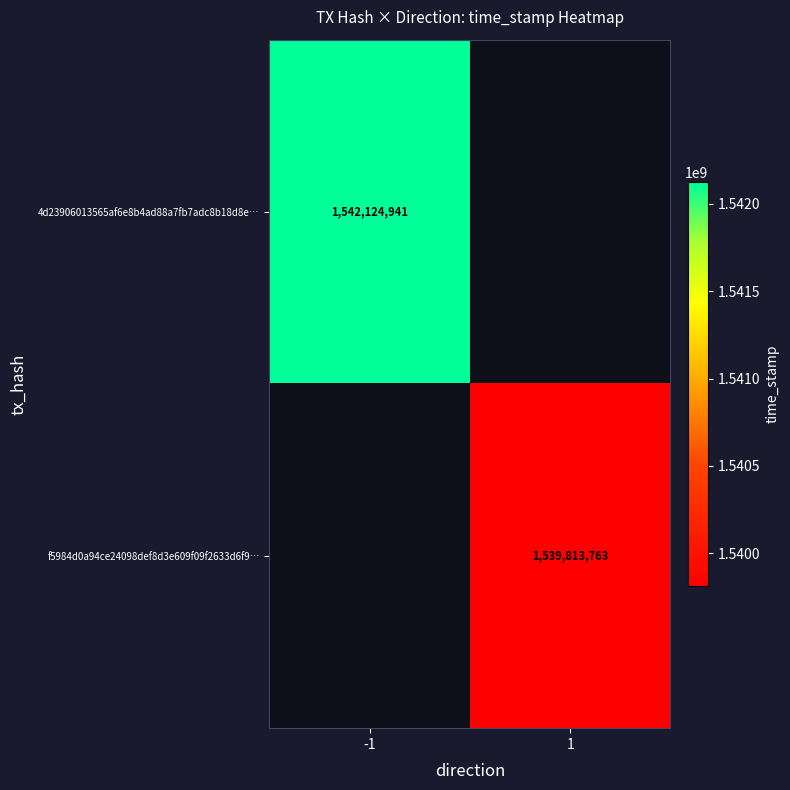

The 4d23906013565af6e8b4ad88a7fb7adc8b18d8e… series shows 1542124941 at -1. True or false?

True